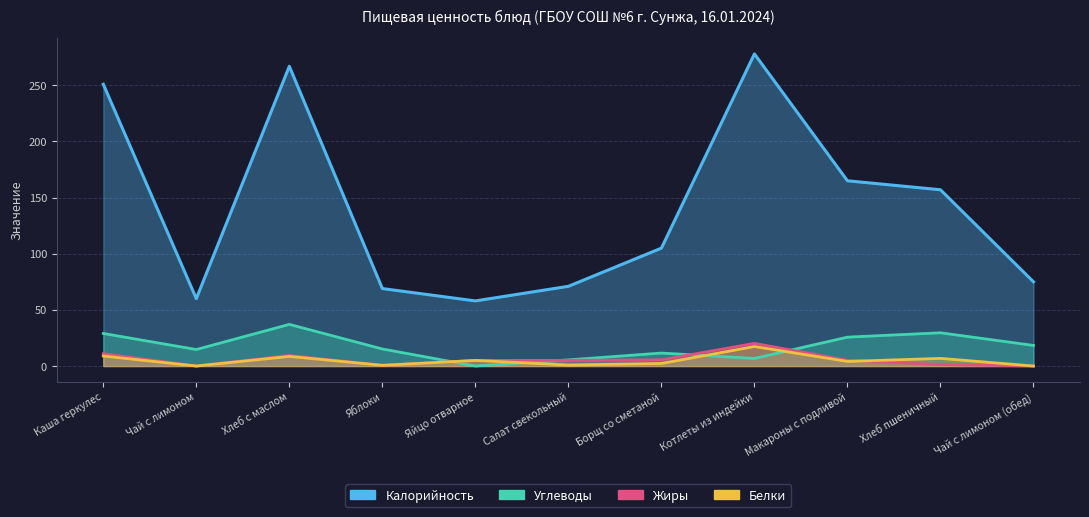

What is the maximum value for Жиры?

20.2